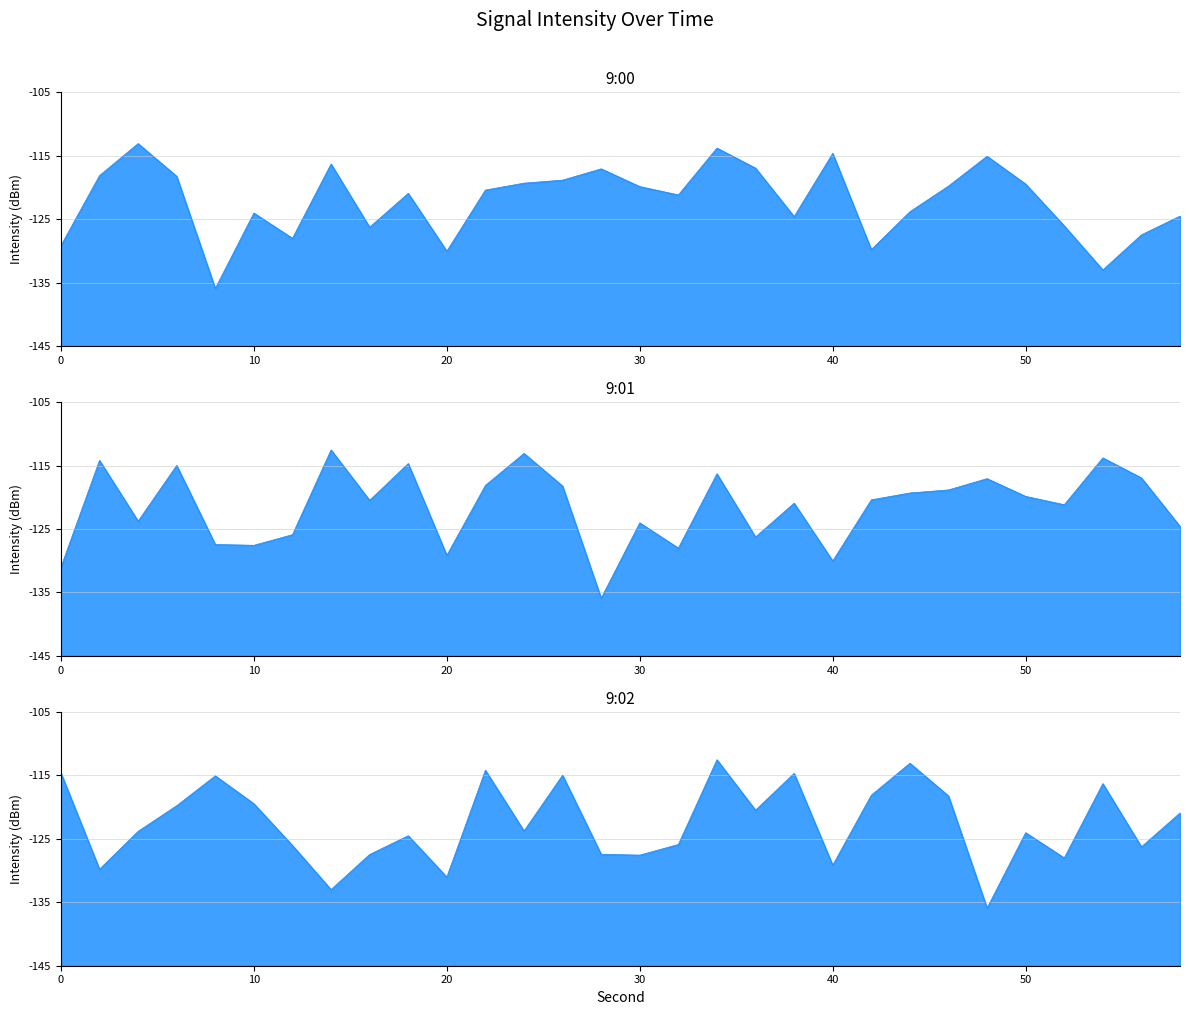

At which category does 9:00 reach its first local peak?

4